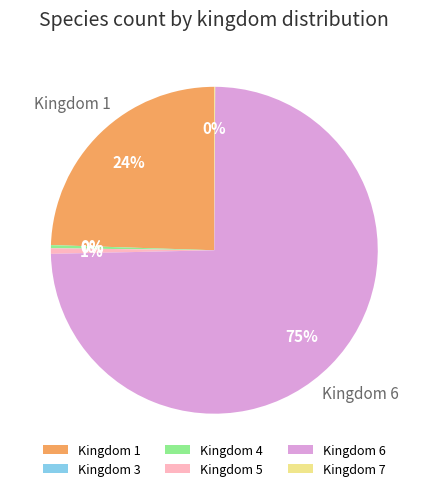

Which has a higher value, Kingdom 6 or Kingdom 4?

Kingdom 6